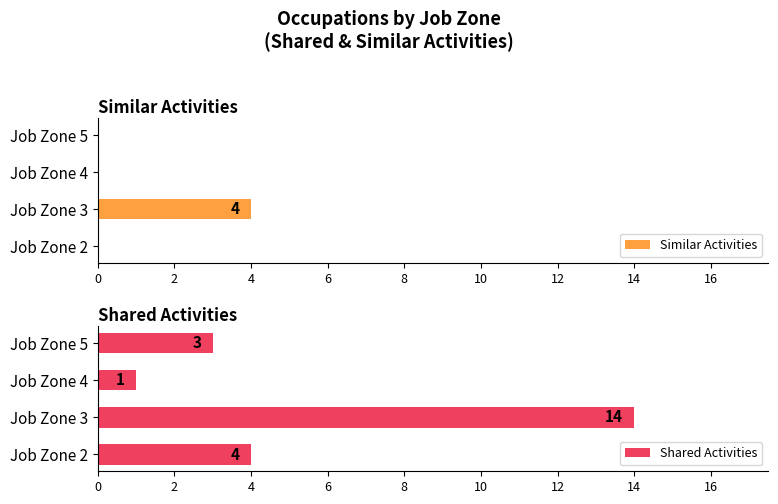

What is the sum of all Similar Activities values?

4